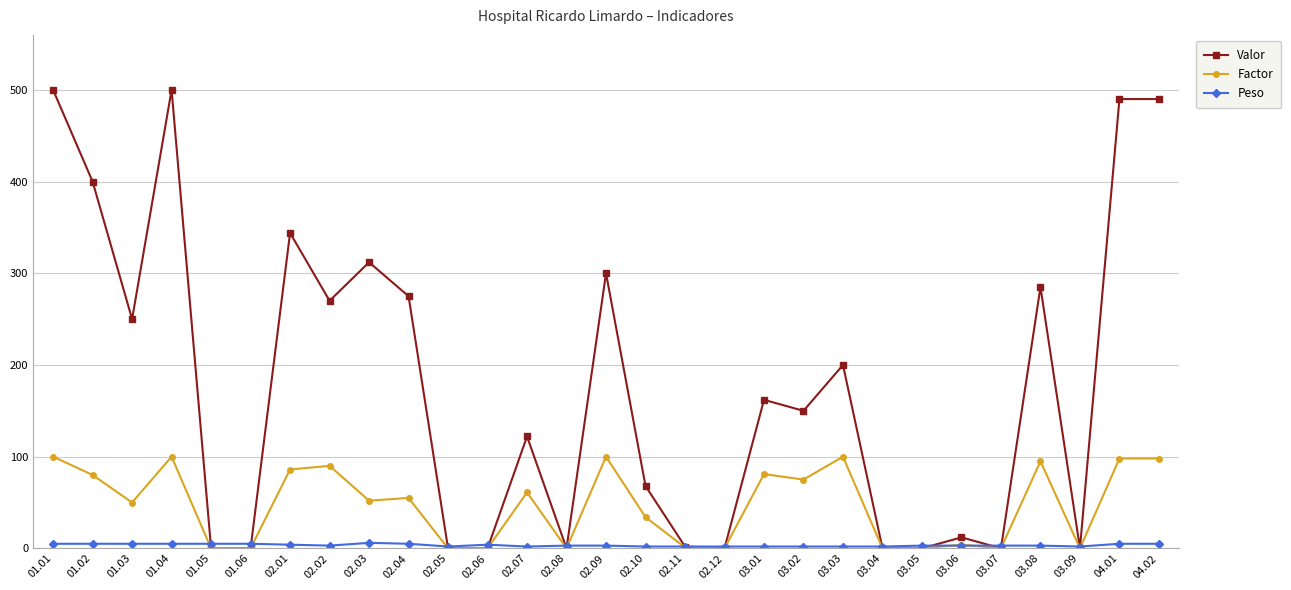

What is the difference between the Factor values at 03.07 and 02.04?

55